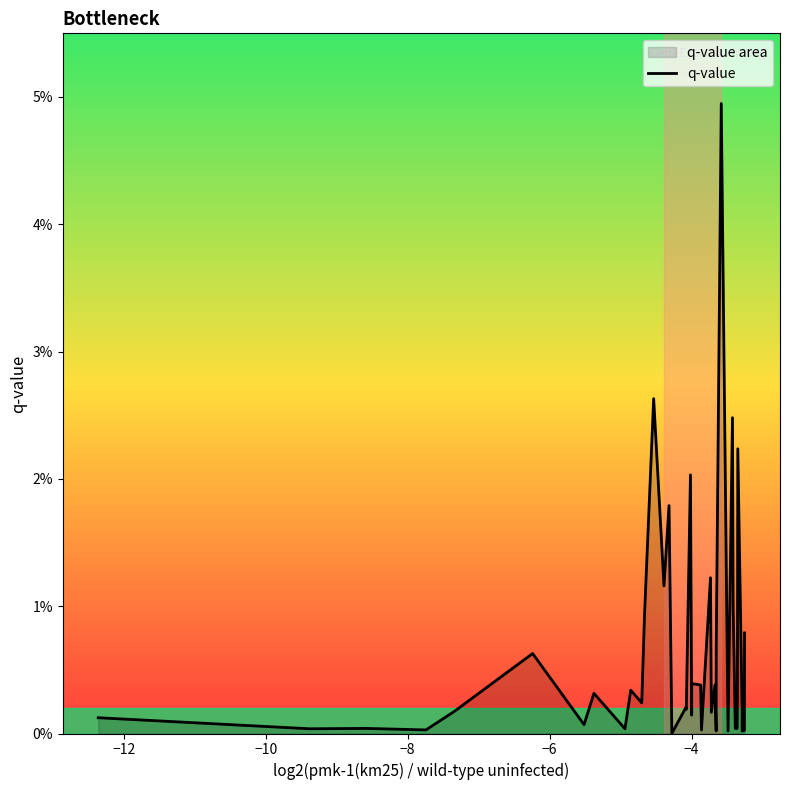

Is it true that the value at 23 is 0.0?

False